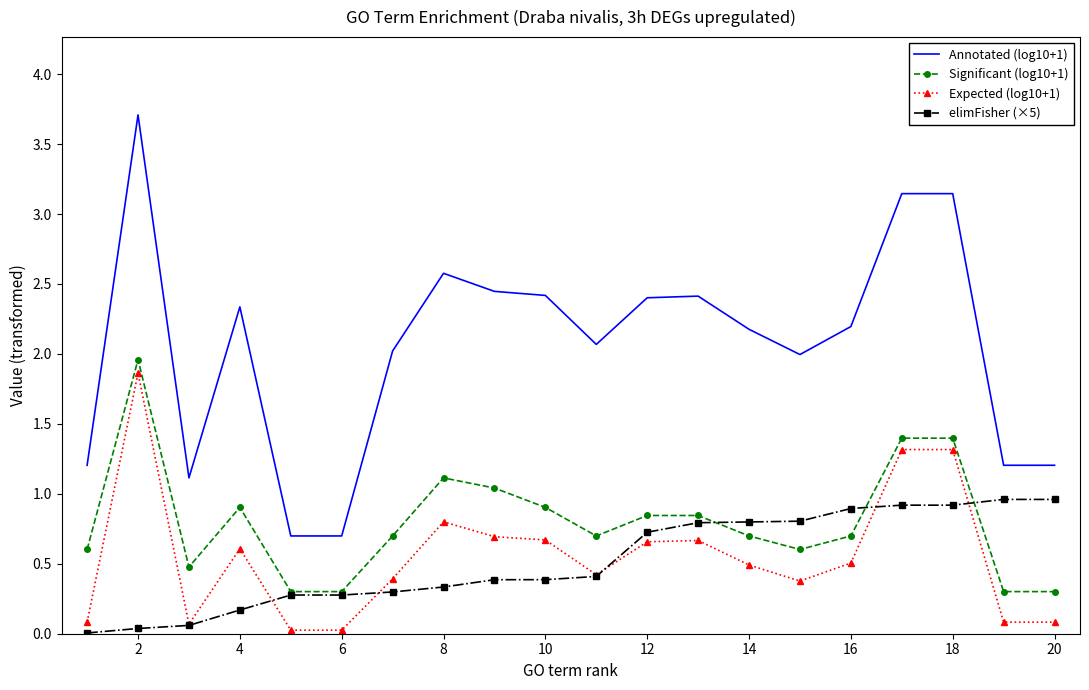

Which series has the largest total across all categories?

Annotated (log10+1)